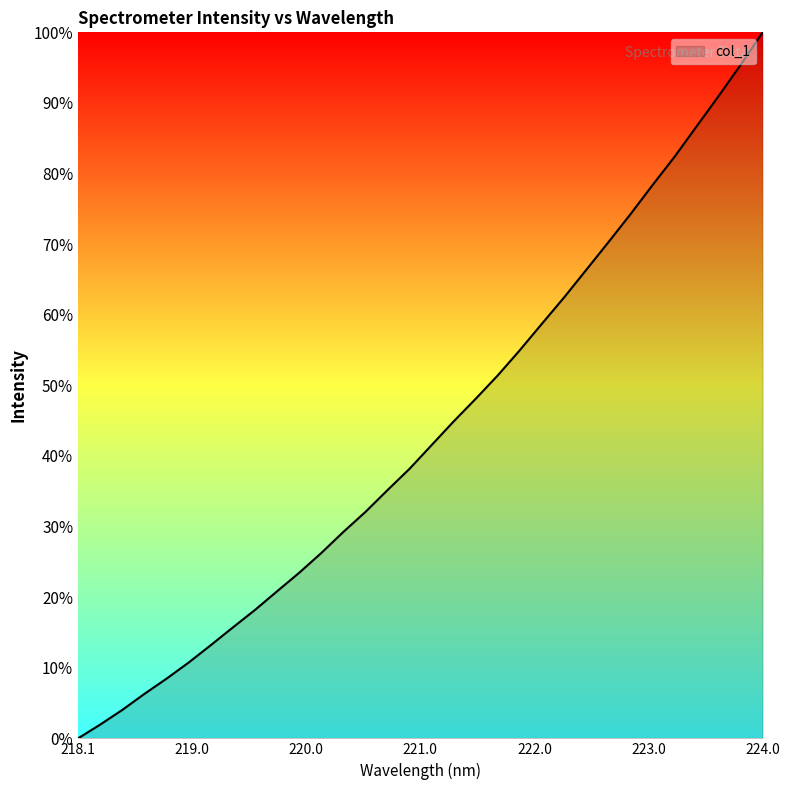

What is the maximum value shown in the chart?

100.0